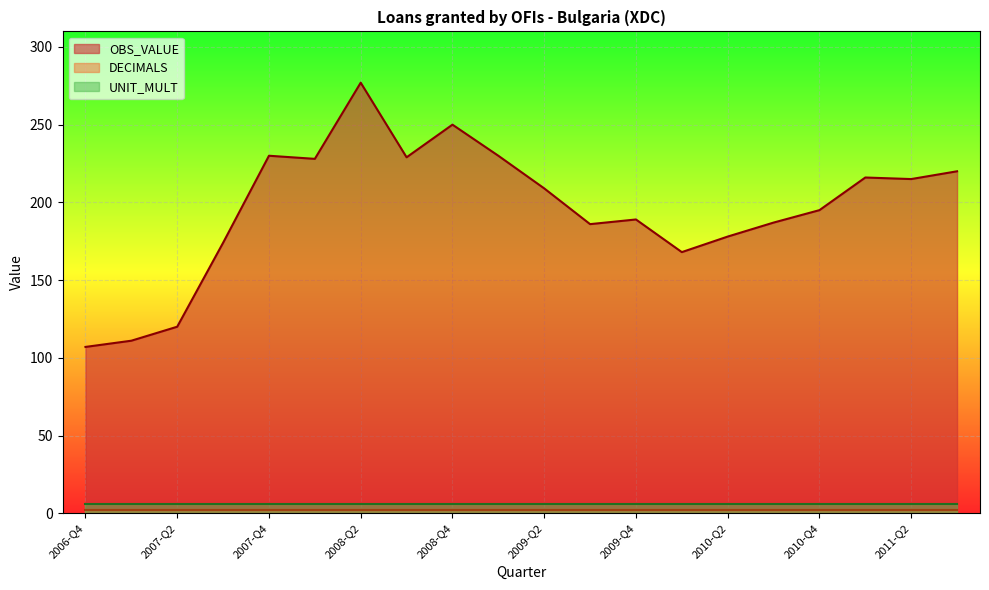

Which has a higher value, 2007-Q2 or 2008-Q2?

2008-Q2